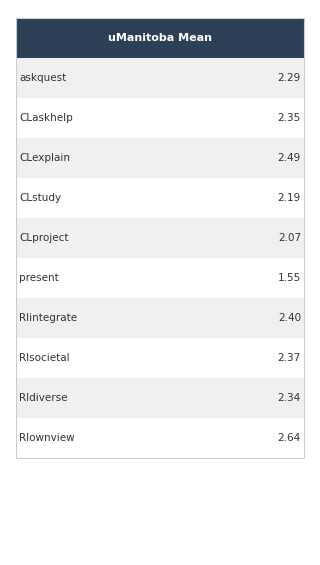

Rank the categories by value from highest to lowest.

RIownview, CLexplain, RIintegrate, RIsocietal, CLaskhelp, RIdiverse, askquest, CLstudy, CLproject, present